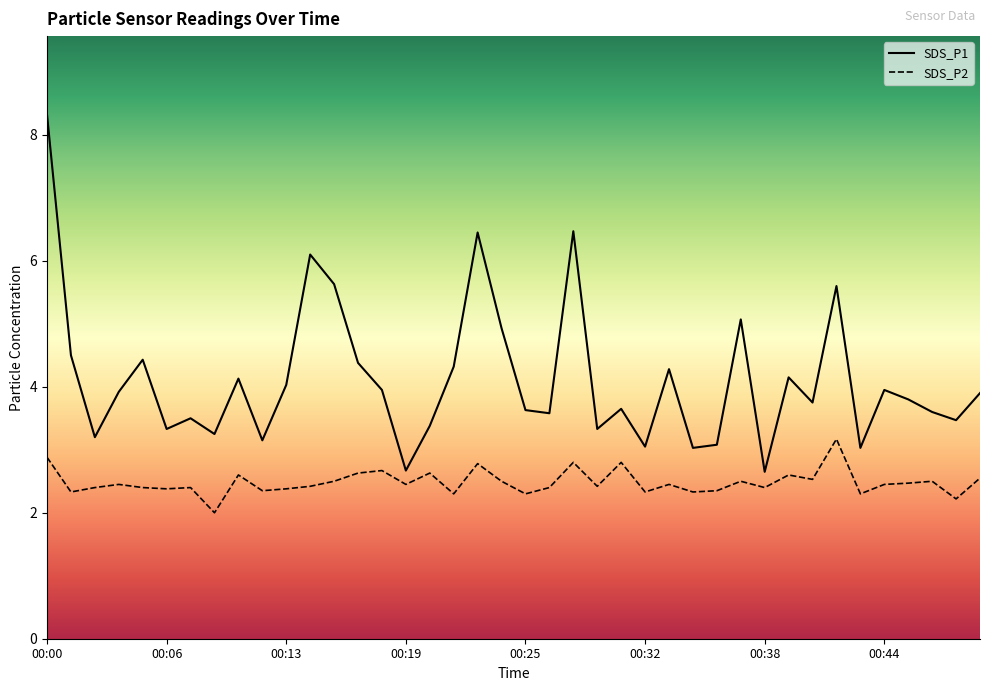

Reading left to right, what are all the values shown in this chart?

SDS_P1: 00:00=8.3	00:01=4.5	00:03=3.2	00:04=3.9	00:05=4.4	00:06=3.3	00:08=3.5	00:09=3.2	00:10=4.1	00:12=3.1	00:13=4.0	00:14=6.1	00:15=5.6	00:17=4.4	00:18=4.0	00:19=2.7	00:20=3.4	00:22=4.3	00:23=6.5	00:24=4.9	00:25=3.6	00:27=3.6	00:28=6.5	00:29=3.3	00:30=3.6	00:32=3.0	00:33=4.3	00:34=3.0	00:35=3.1	00:37=5.1	00:38=2.6	00:39=4.2	00:41=3.8	00:42=5.6	00:43=3.0	00:44=4.0	00:46=3.8	00:47=3.6	00:48=3.5	00:49=3.9
SDS_P2: 00:00=2.9	00:01=2.3	00:03=2.4	00:04=2.5	00:05=2.4	00:06=2.4	00:08=2.4	00:09=2.0	00:10=2.6	00:12=2.4	00:13=2.4	00:14=2.4	00:15=2.5	00:17=2.6	00:18=2.7	00:19=2.5	00:20=2.6	00:22=2.3	00:23=2.8	00:24=2.5	00:25=2.3	00:27=2.4	00:28=2.8	00:29=2.4	00:30=2.8	00:32=2.3	00:33=2.5	00:34=2.3	00:35=2.4	00:37=2.5	00:38=2.4	00:39=2.6	00:41=2.5	00:42=3.2	00:43=2.3	00:44=2.5	00:46=2.5	00:47=2.5	00:48=2.2	00:49=2.5